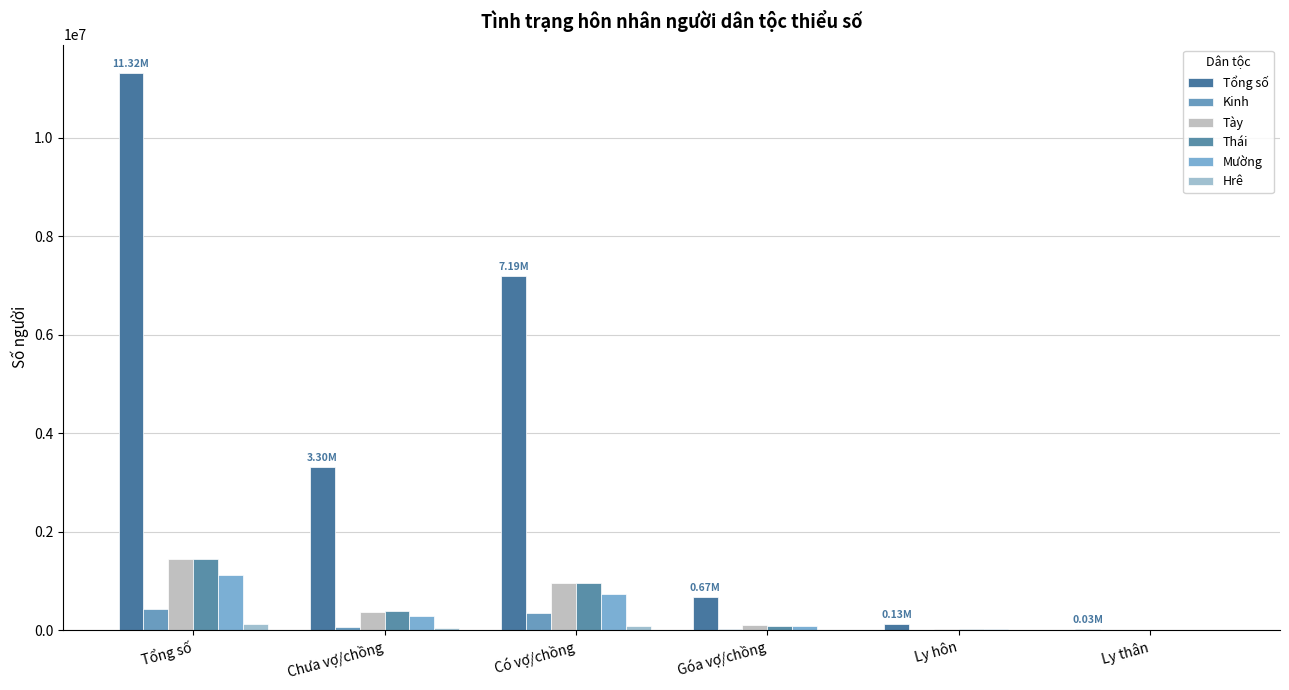

What is the average value of the Thái series?

478015.7